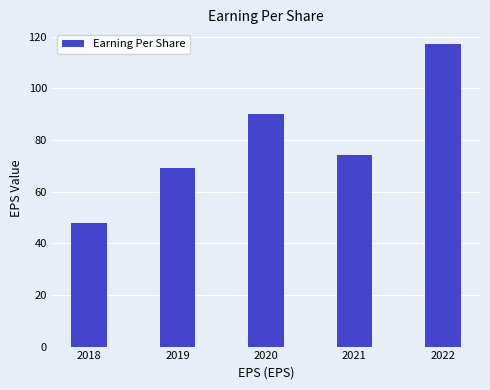

How many bars are there in total?

5